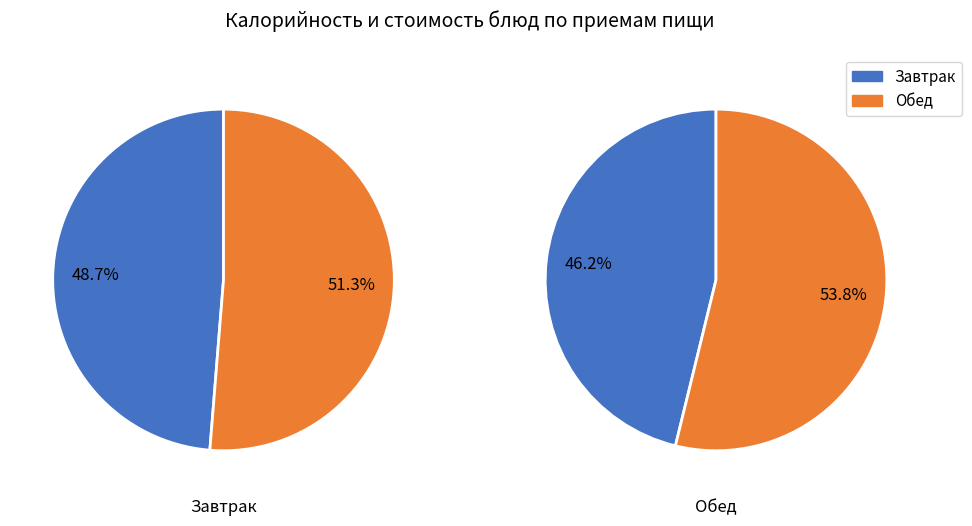

True or false: Суп гороховый с курицей accounts for 17% of the total.

False